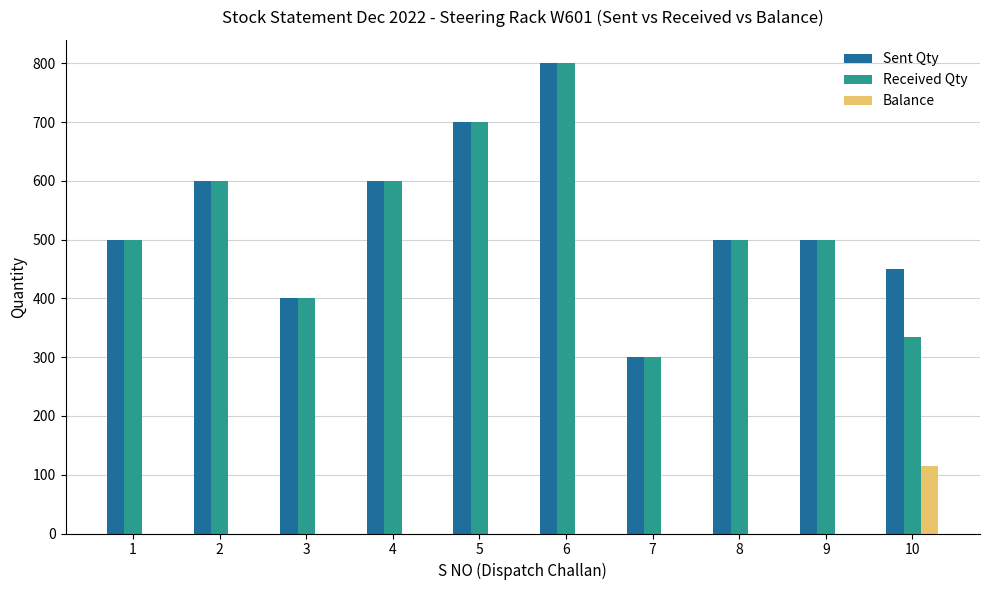

At which category is the sum across all series the highest?

6